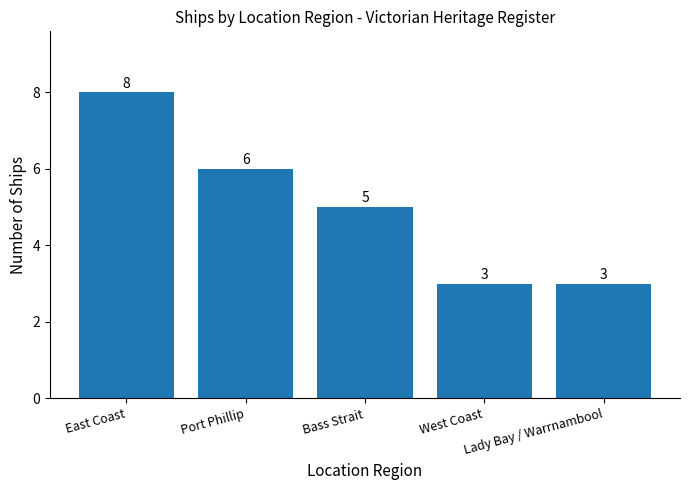

What is the smallest value displayed?

3